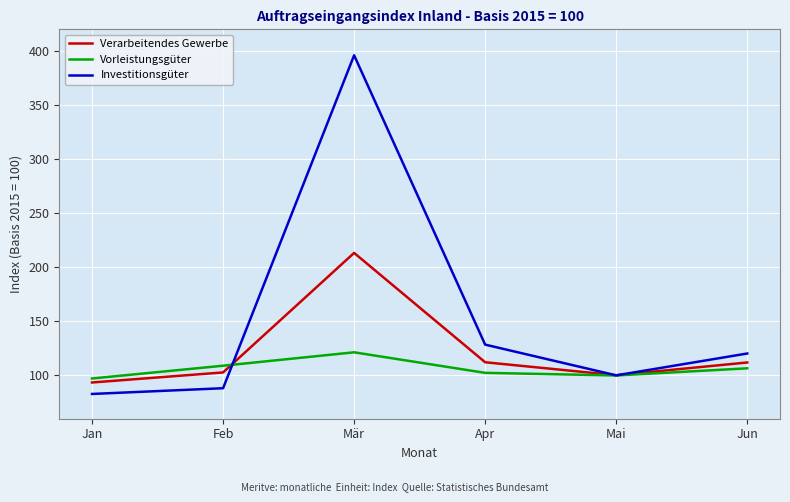

True or false: Vorleistungsgüter has a value of 109.0 at Feb.

True